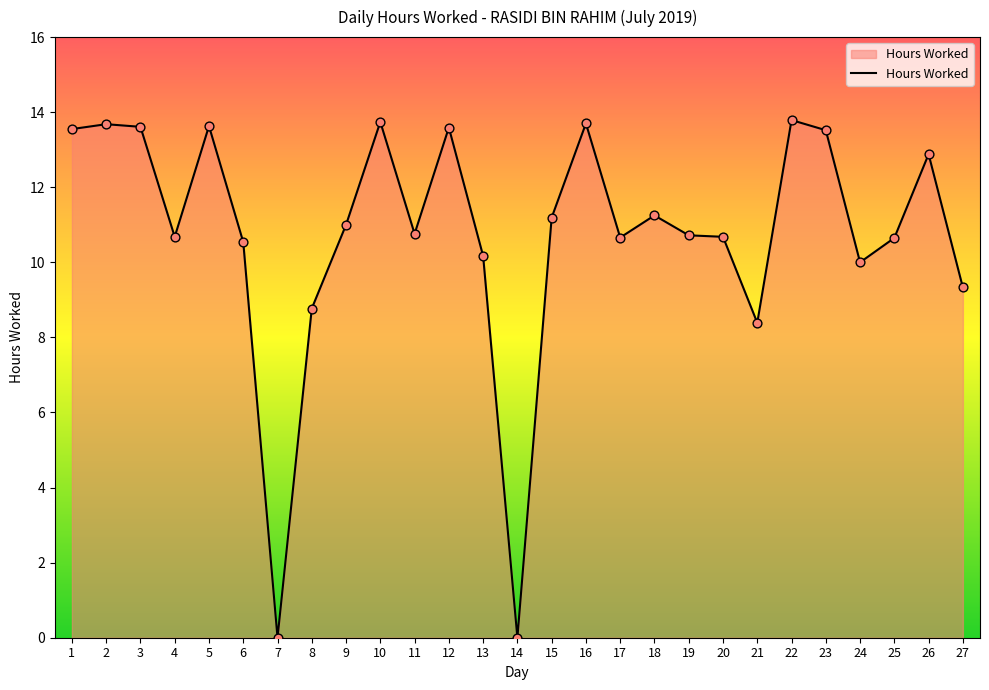

Between 7 and 17, which is larger?

17